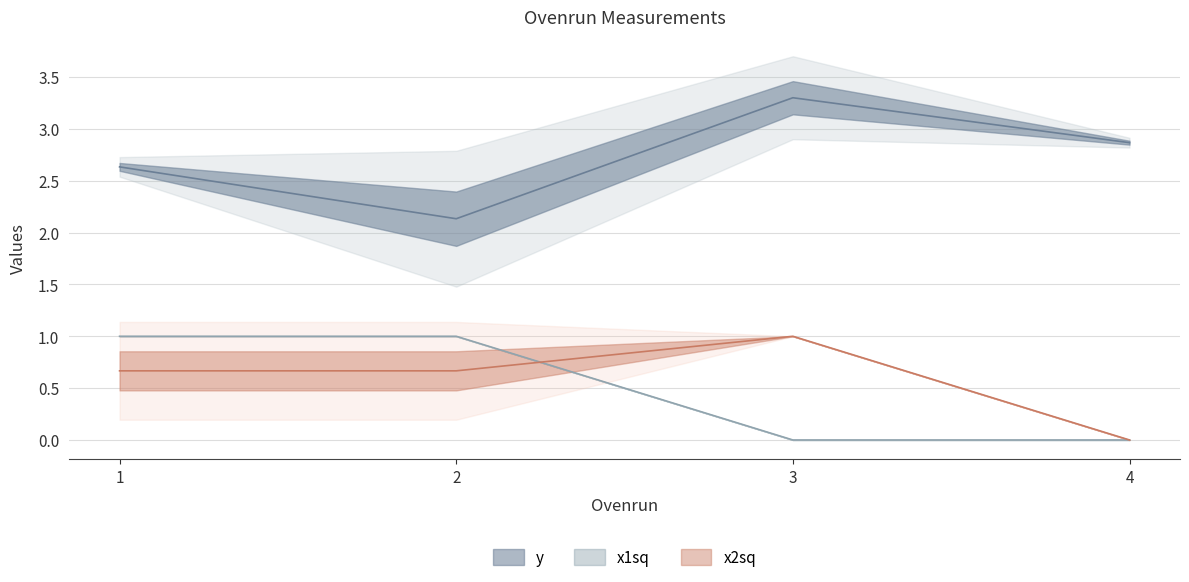

True or false: y and x2sq cross at least once.

False